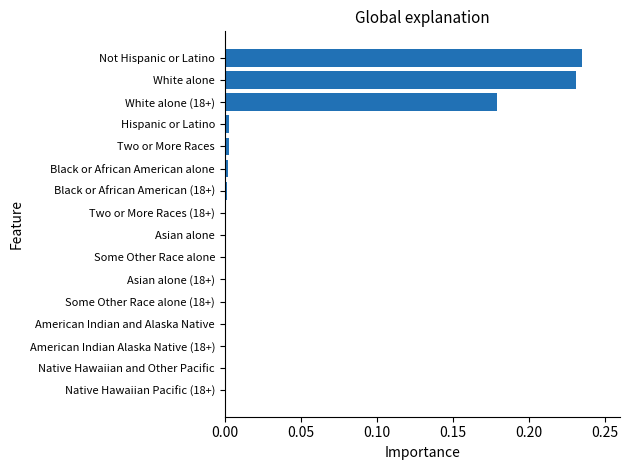

What is the sum of all values?

0.7